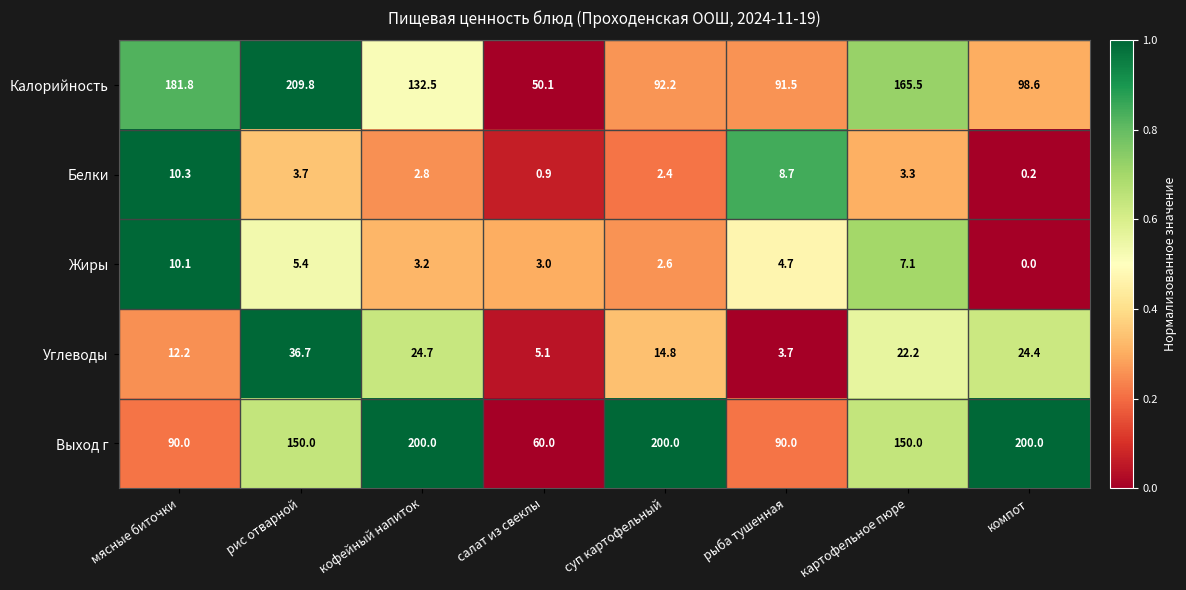

What is the average value of the Выход г series?

142.5